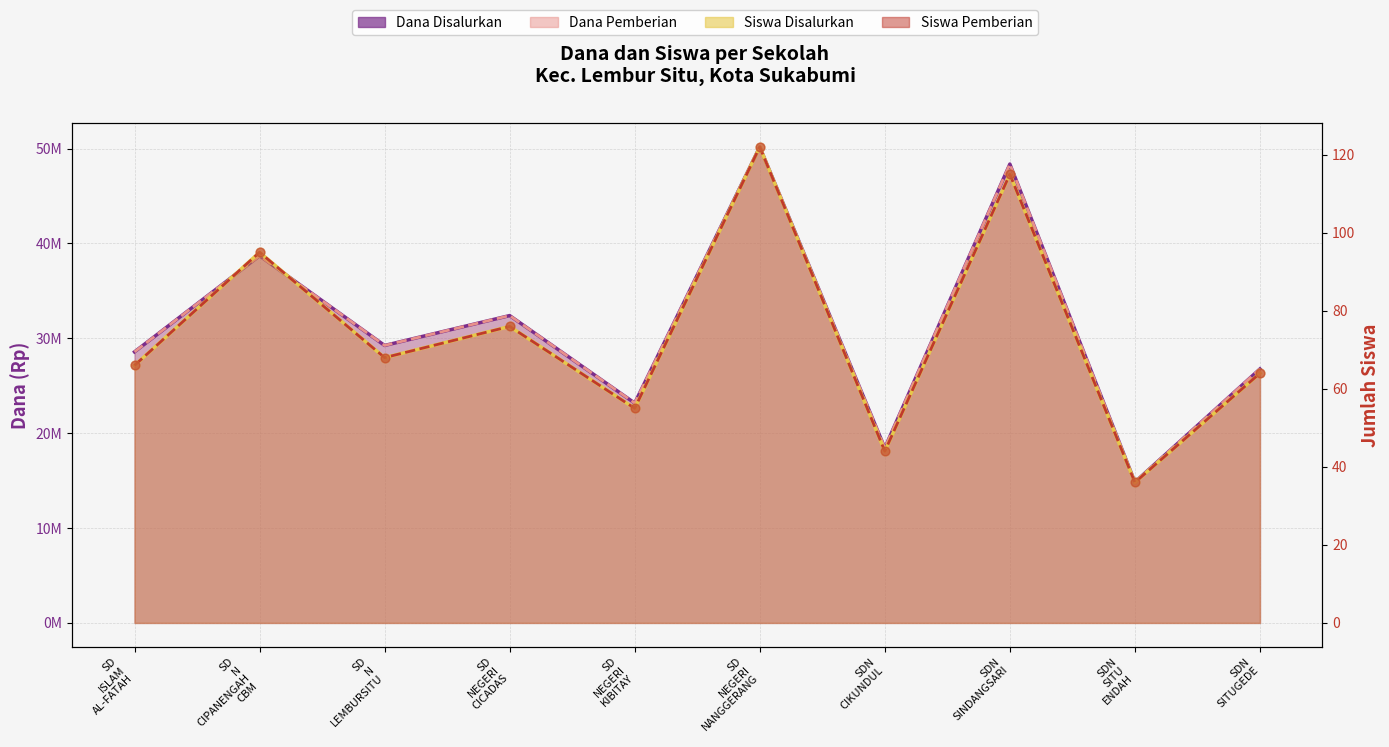

Is the value of Dana Pemberian at SDN SITU ENDAH greater than the value of Siswa Disalurkan at SDN SITU ENDAH?

Yes